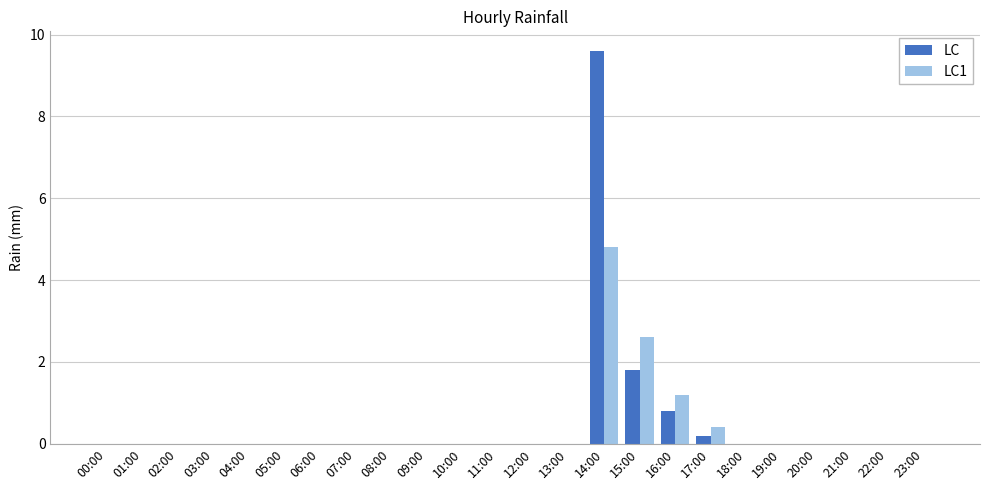

Where is LC nearest to the value 4?

15:00